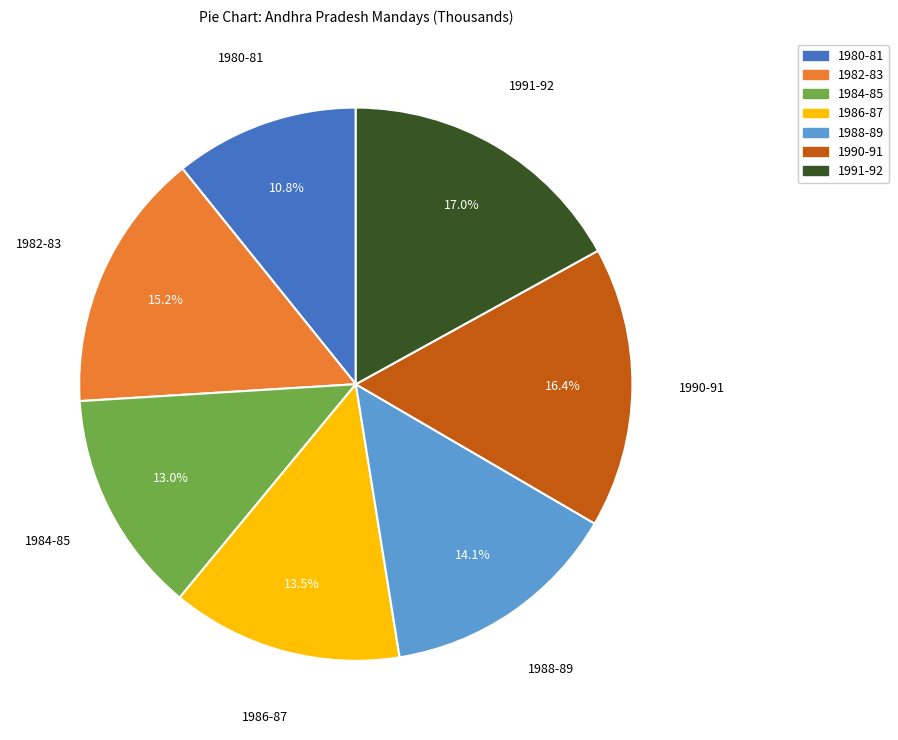

Count the number of slices in the pie.

7